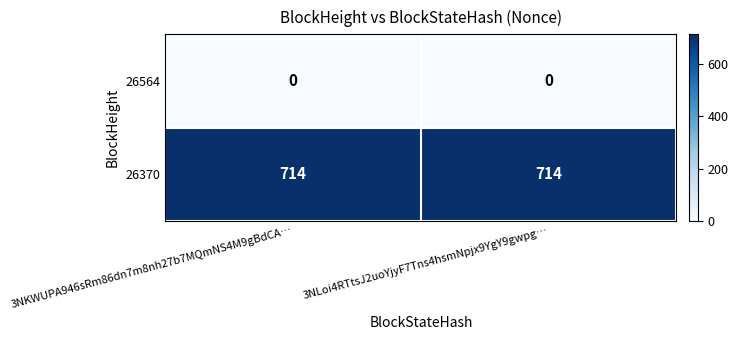

At how many categories does at least one series exceed 17?

2